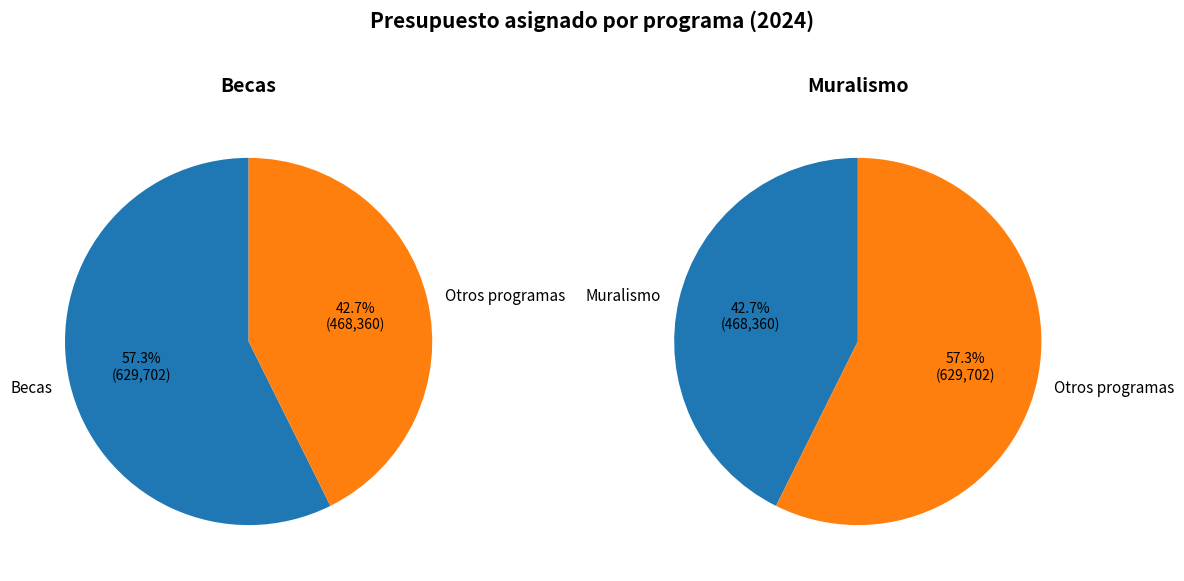

What percentage is the Becas slice, to the nearest percent?

57%